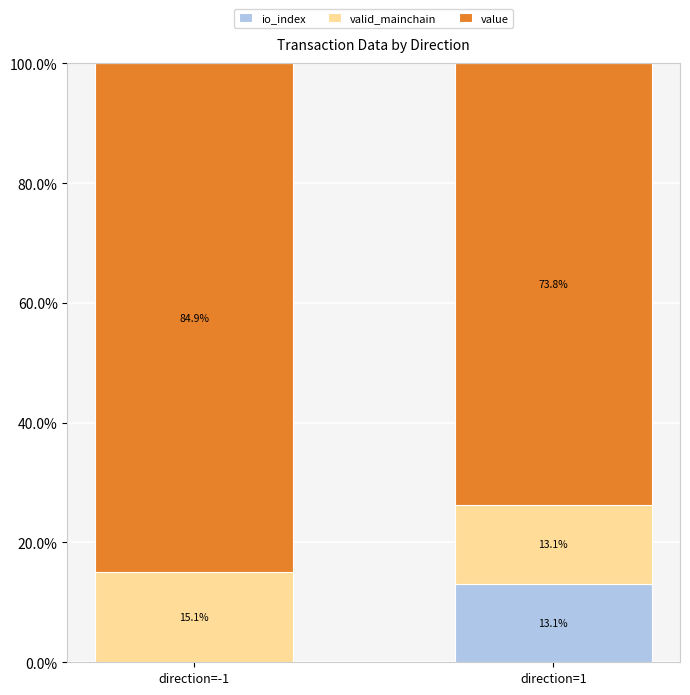

Are the bars horizontal?

No